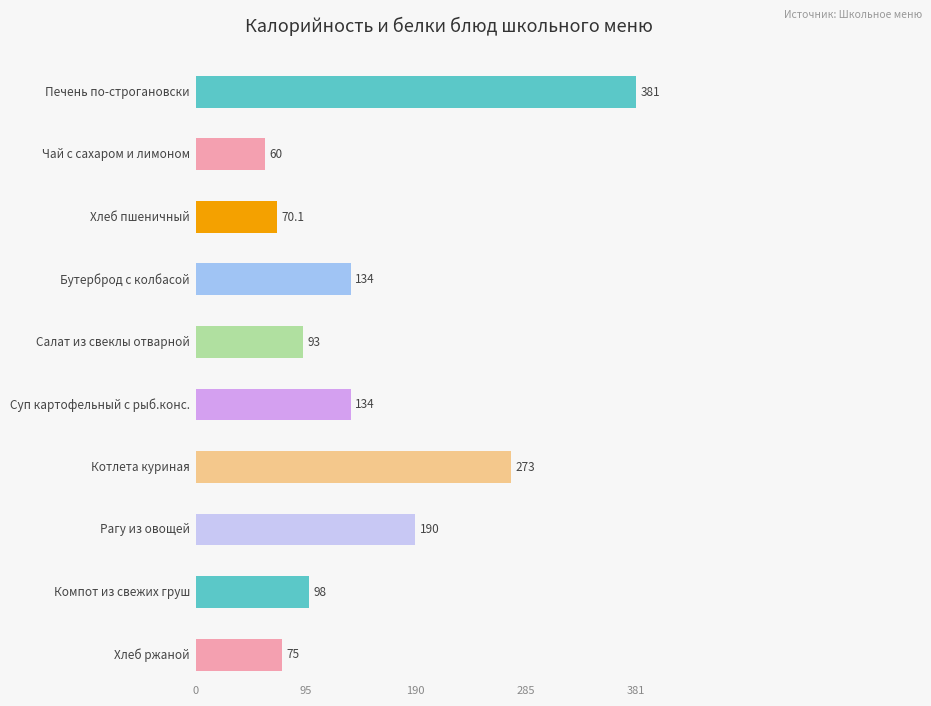

Rank the categories by Калорийность value from highest to lowest.

Печень по-строгановски, Котлета куриная, Рагу из овощей, Бутерброд с колбасой, Суп картофельный с рыб.конс., Компот из свежих груш, Салат из свеклы отварной, Хлеб ржаной, Хлеб пшеничный, Чай с сахаром и лимоном